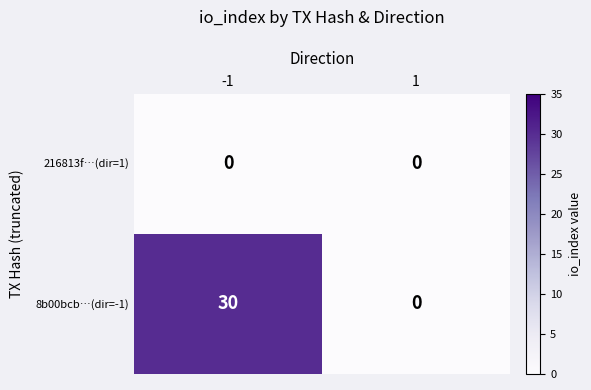

How many distinct data groups are displayed?

2